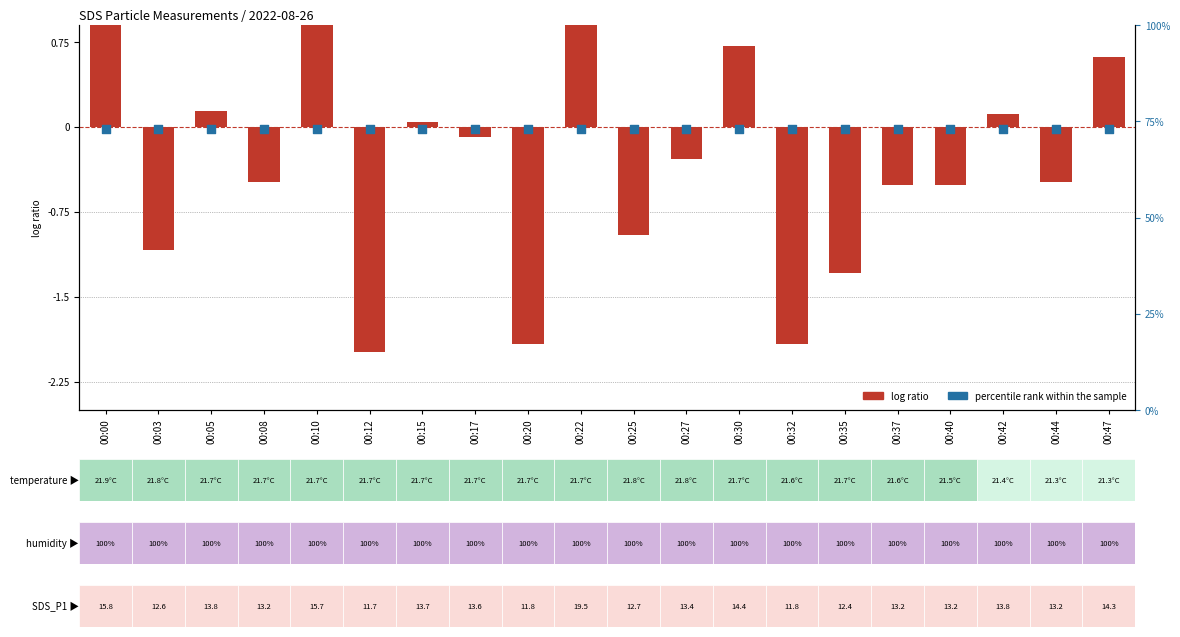

At which category is the sum across all series the highest?

00:22